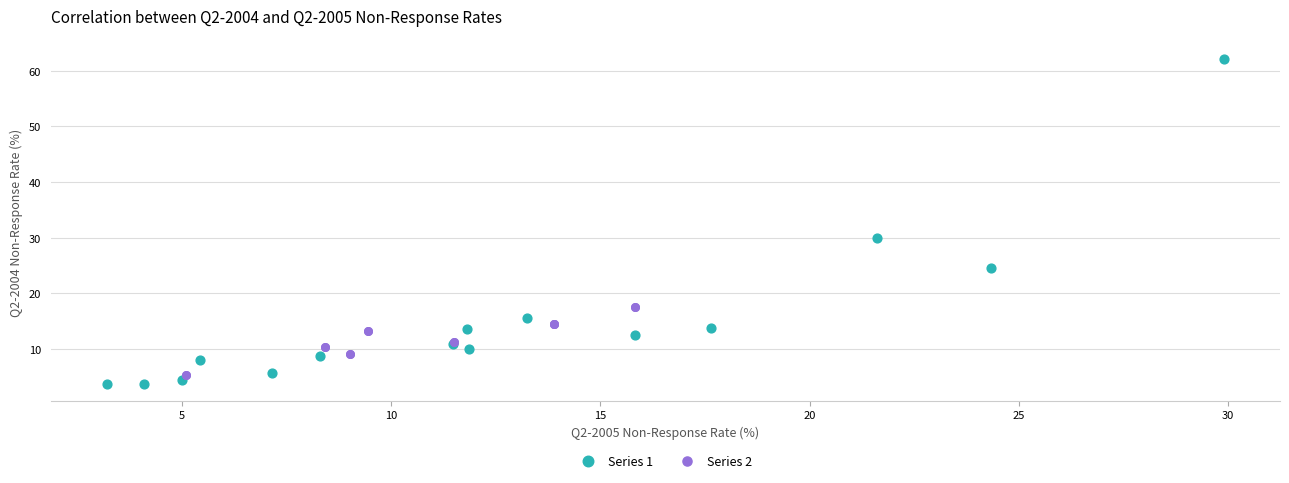

Which series has the widest spread of Y values?

Series 1